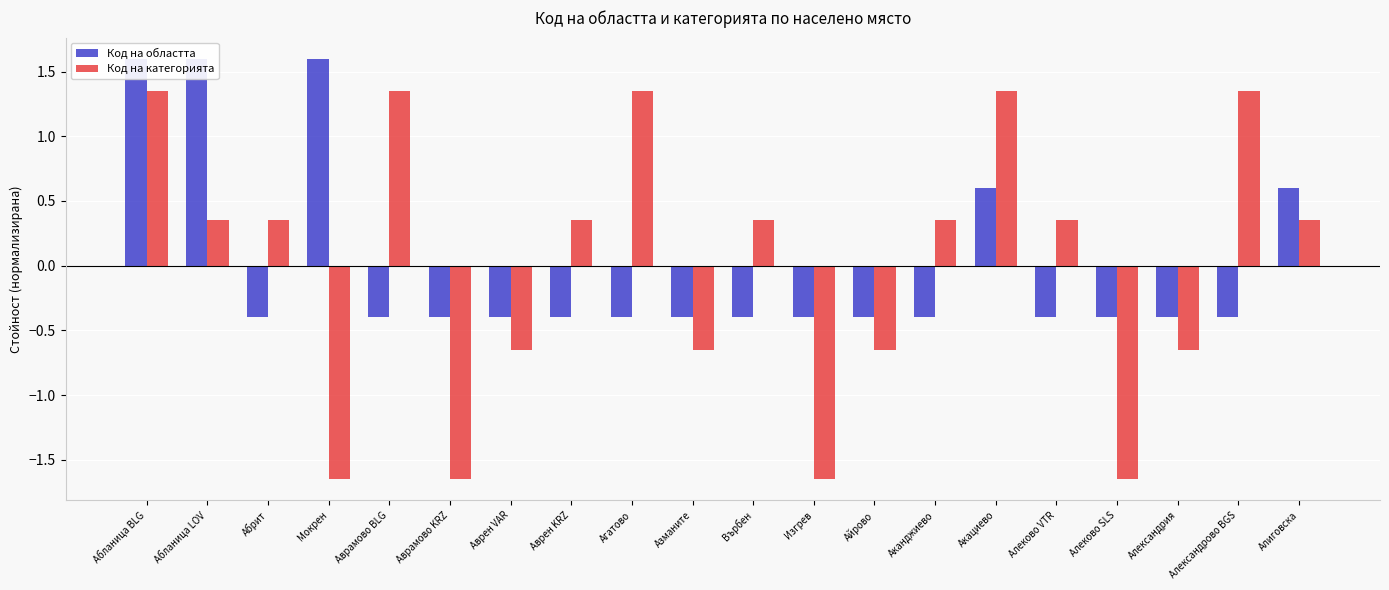

The value of Код на категорията at Абланица BLG is 1.3. True or false?

True